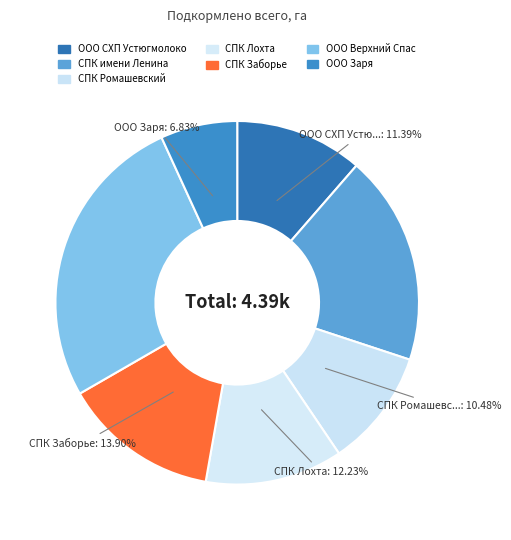

The ООО Заря slice represents 1% of the pie. True or false?

False